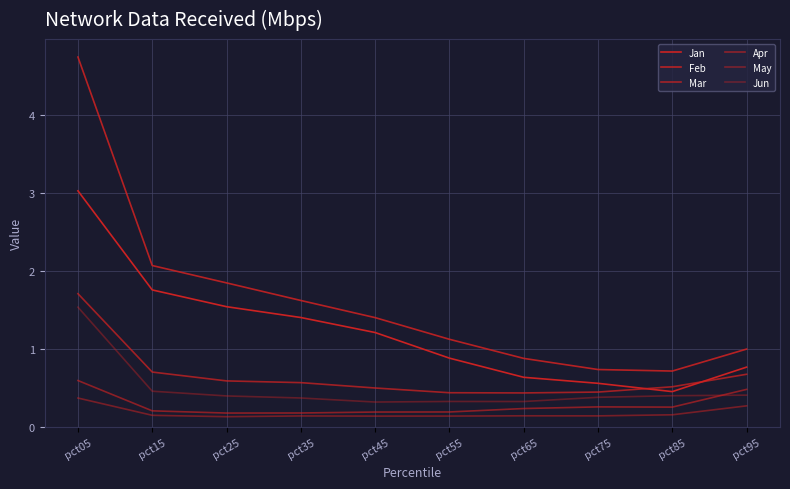

Is this an area chart (filled region under the line)?

No